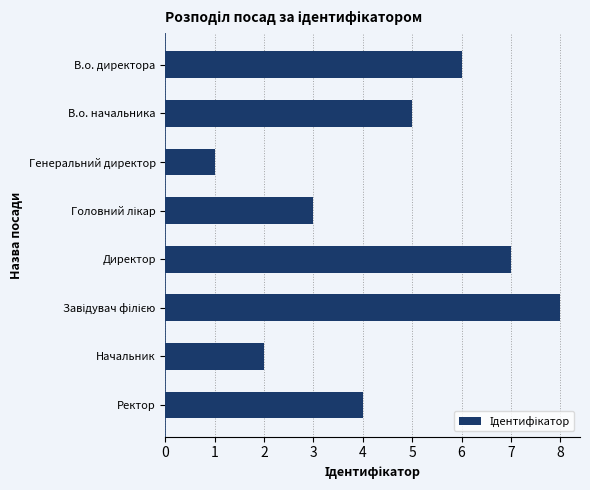

What is the approximate value at В.о. начальника?

5